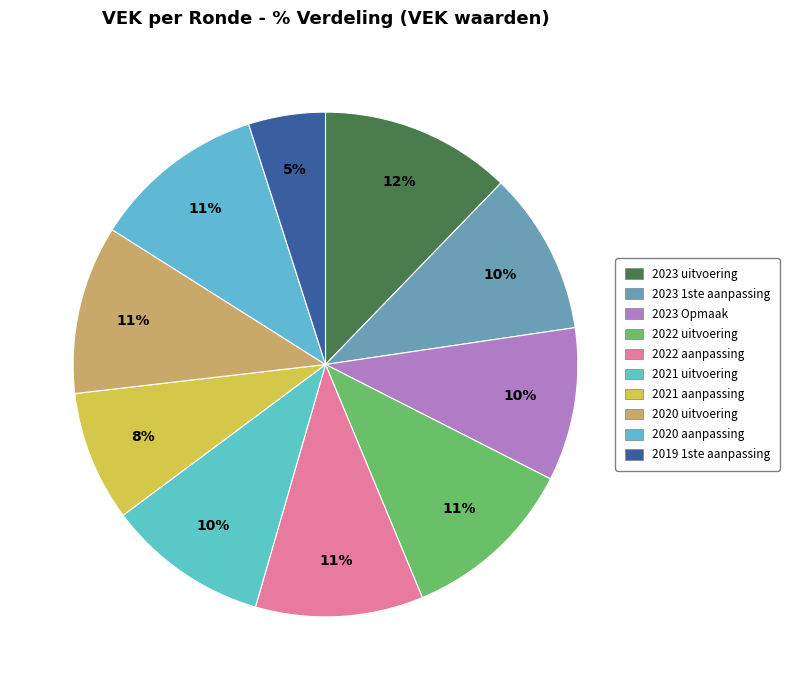

Which slice is the smallest?

2019 1ste aanpassing